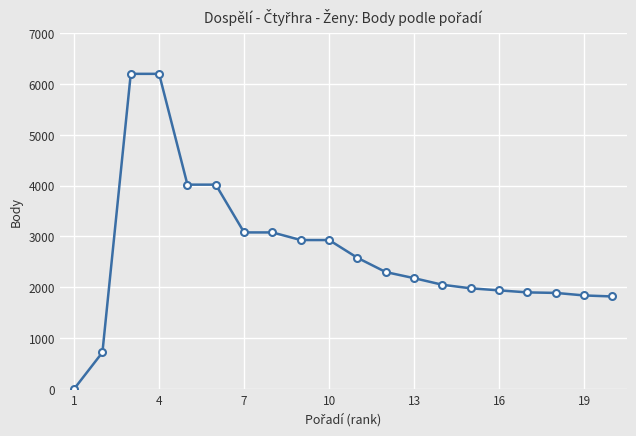

What is the sum of all values?

53660